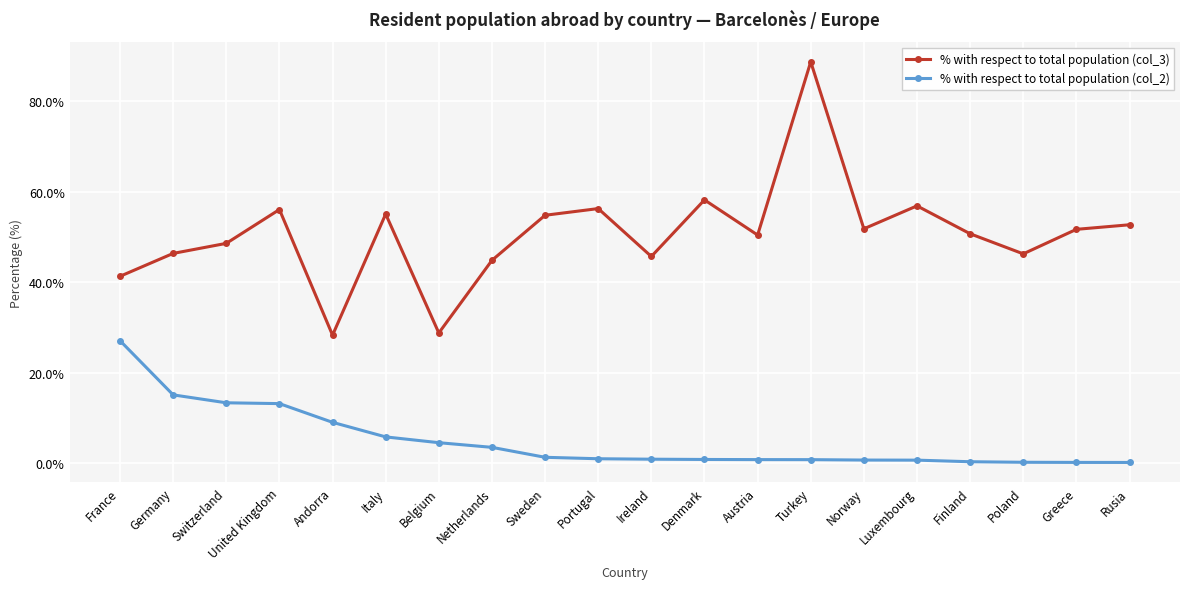

What is the difference between the maximum and minimum values in the % with respect to total population (col_3) series?

60.4